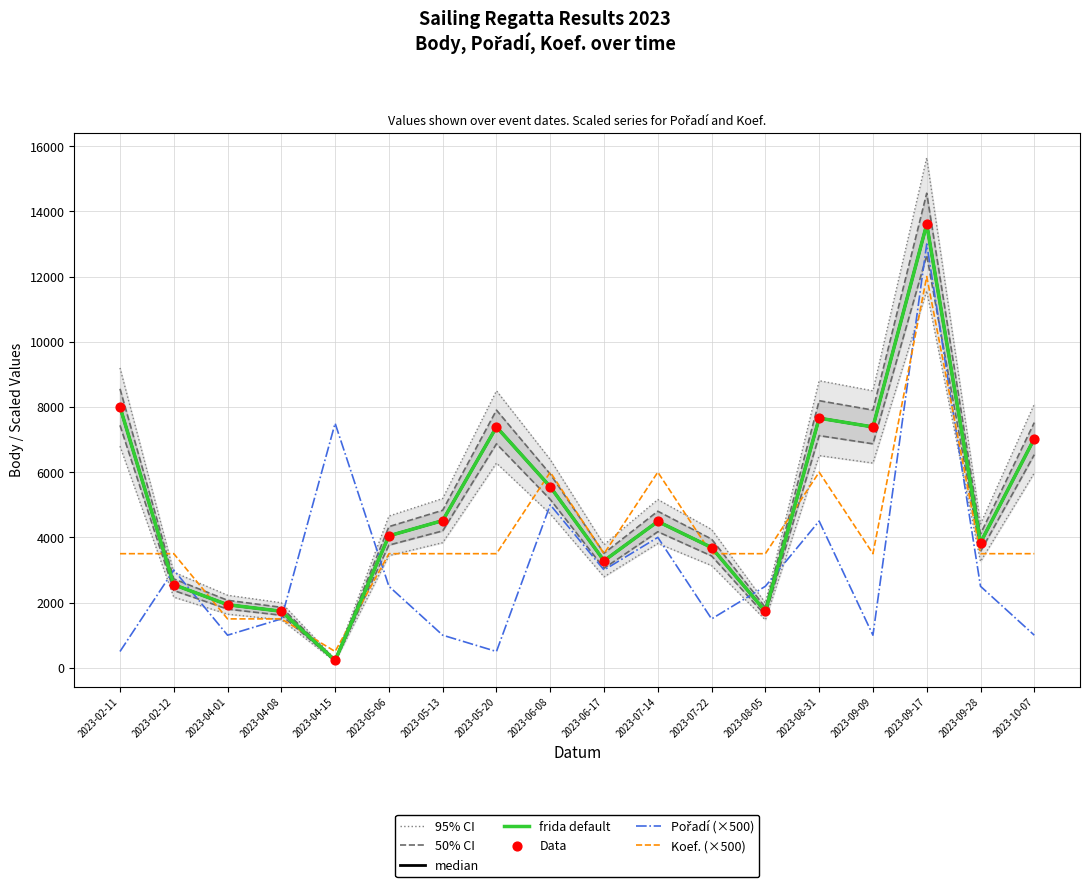

At how many categories does at least one series exceed 2178?

17